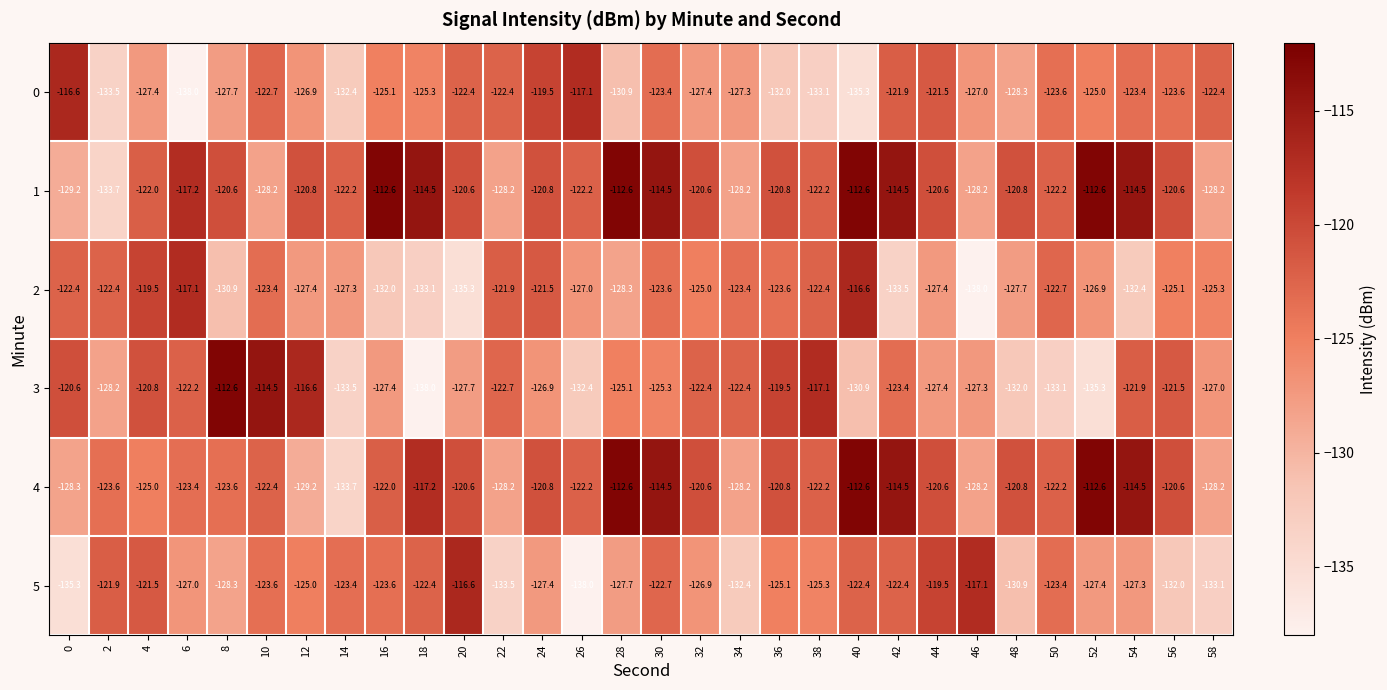

What is the spread (max minus min) of values at 42?

19.0